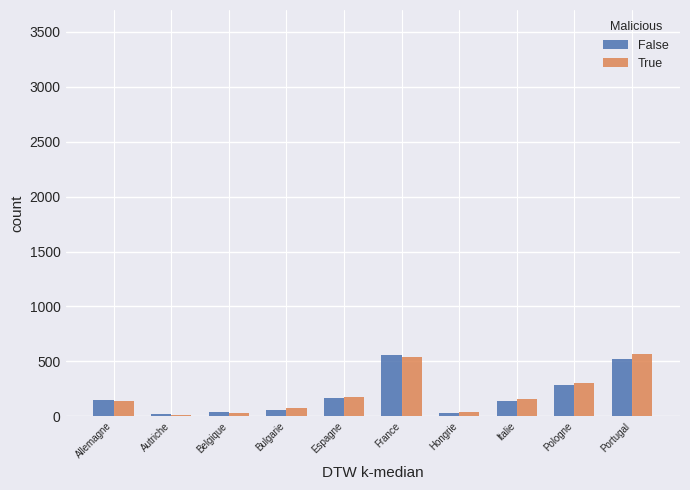

What is the sum of all True values?

2034